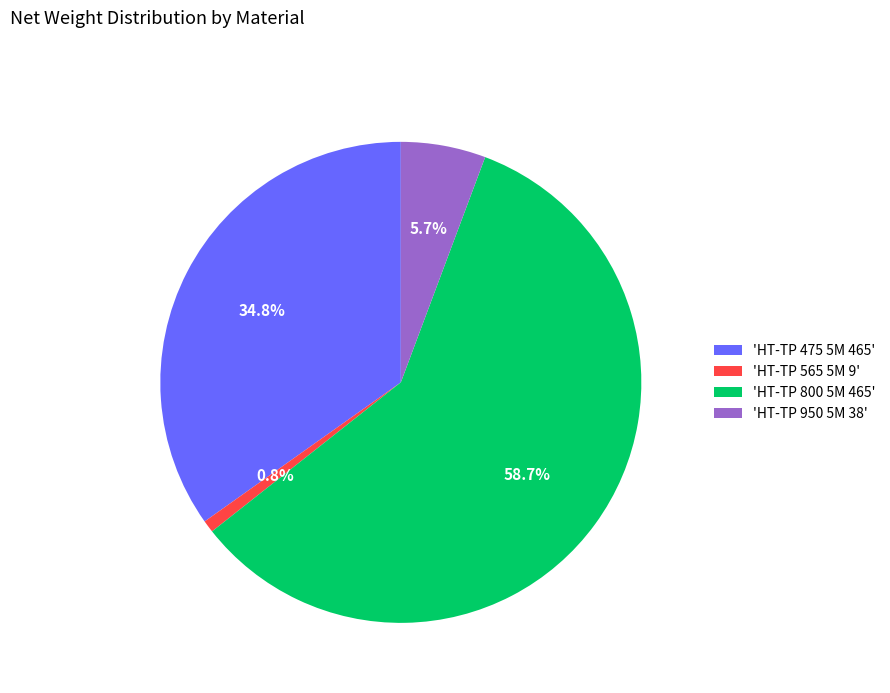

What portion of the pie excludes 'HT-TP 800 5M 465'?

41.3%